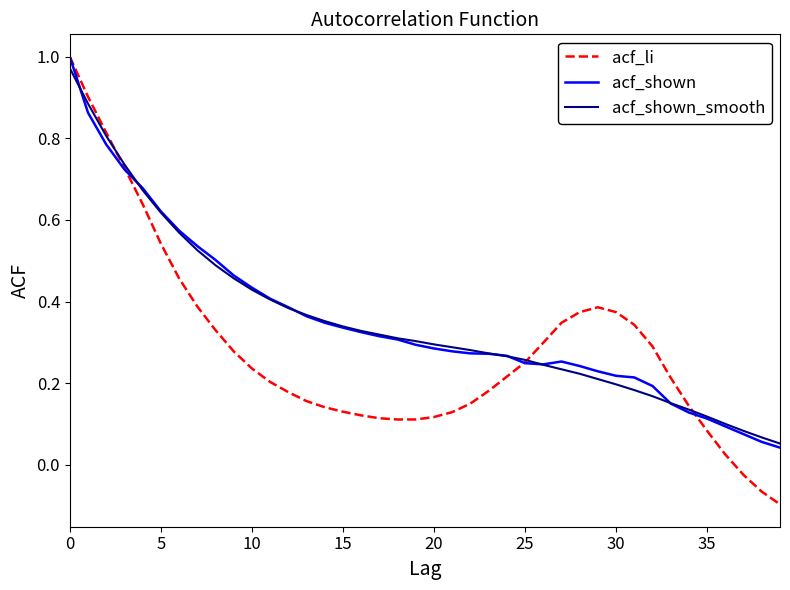

Does the chart have visible grid lines?

No